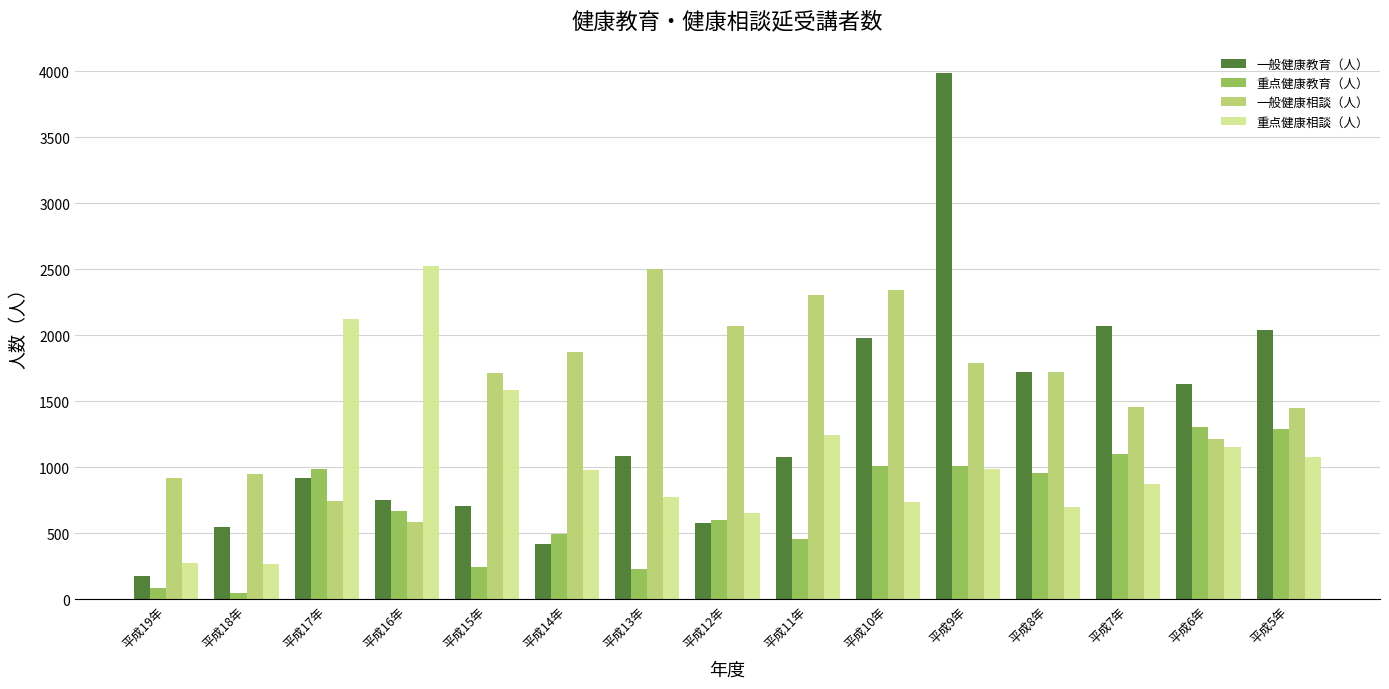

What is the difference between the maximum and minimum values in the 重点健康相談（人） series?

2259